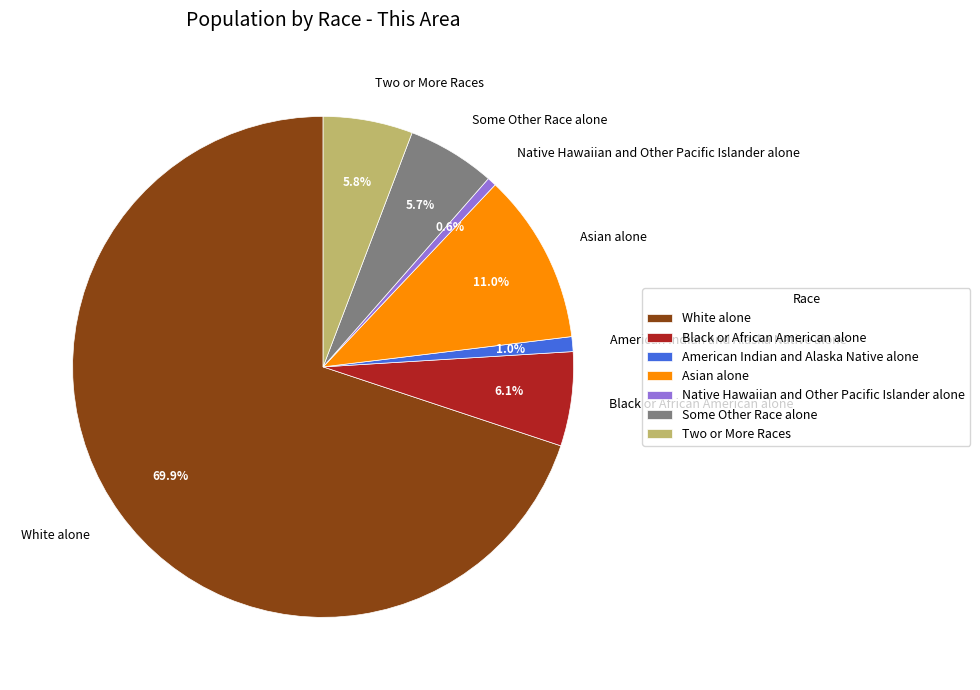

To the nearest percent, what portion does White alone represent?

70%